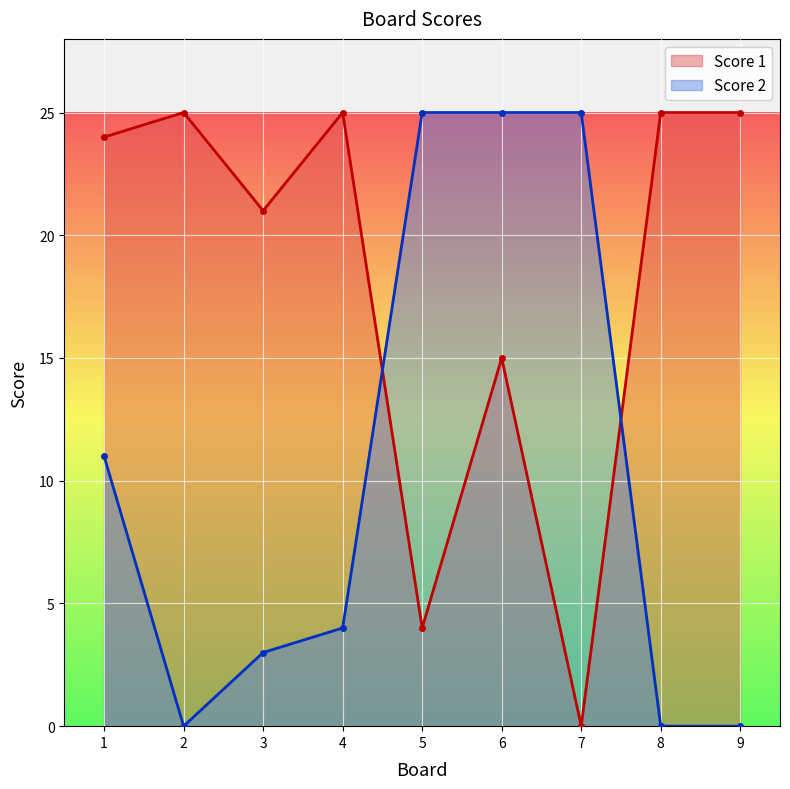

True or false: Score 1 has a value of 25 at 8.

True